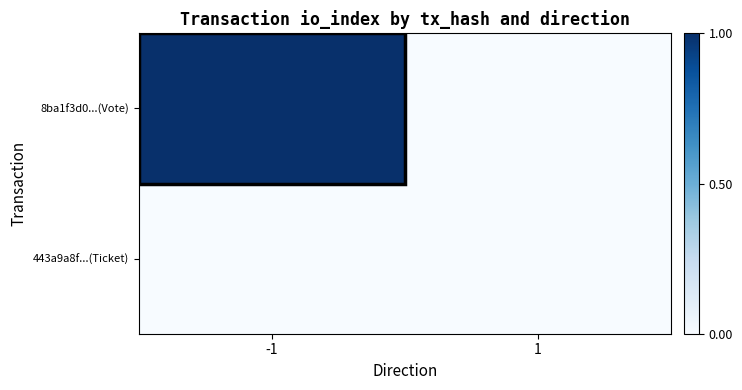

At how many categories does at least one series exceed 0?

1